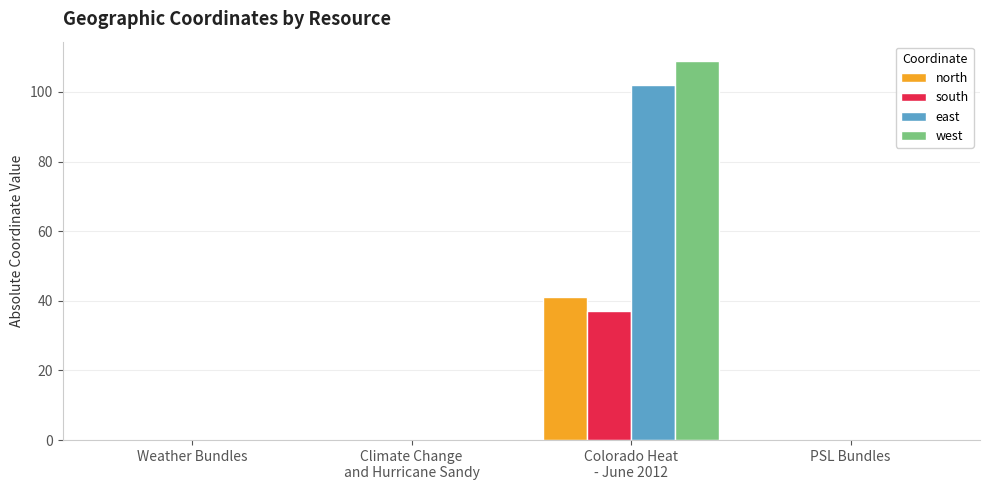

What is the sum of all south values?

37.0